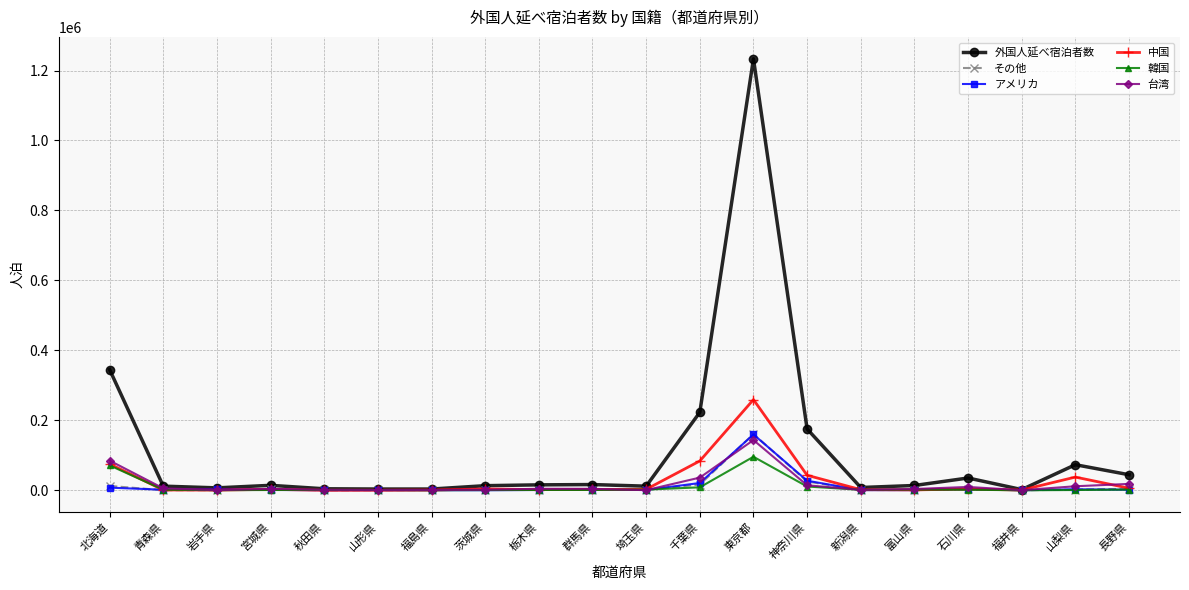

How many lines are shown in the chart?

6